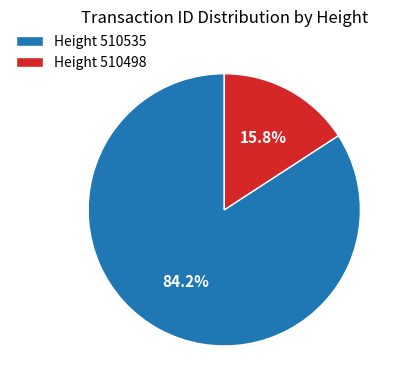

Between Height 510535 and Height 510498, which is larger?

Height 510535